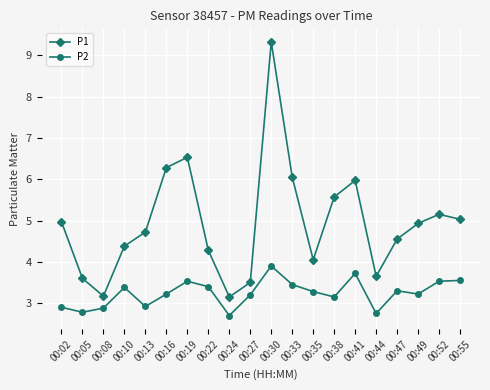

At how many categories does at least one series exceed 4?

15